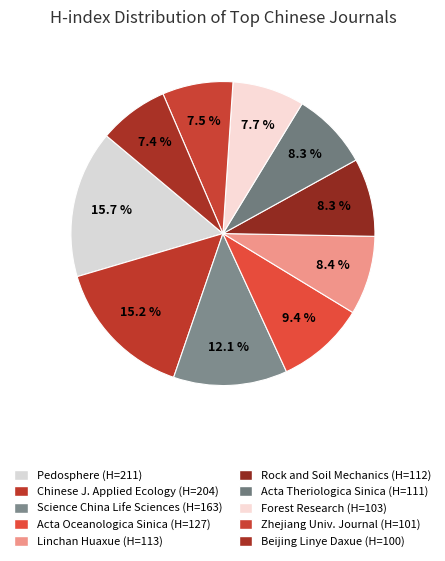

Is there a majority slice in this chart?

No